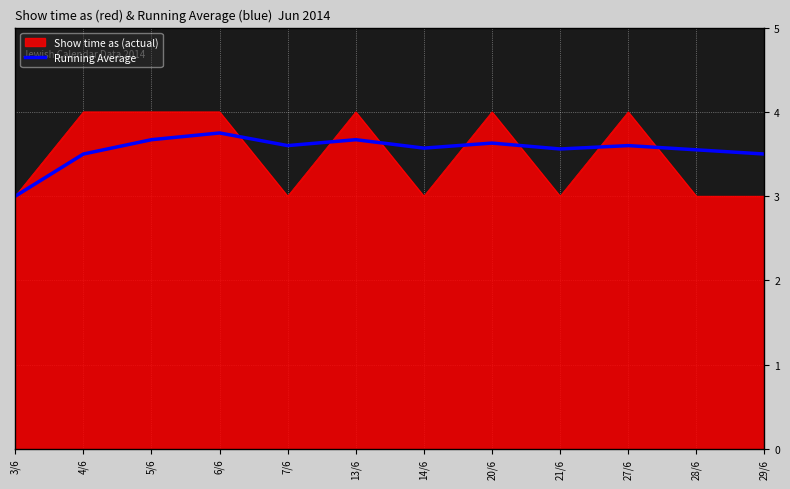

Rank the series at 20/6 from lowest to highest value.

Running Average, Show time as (actual)